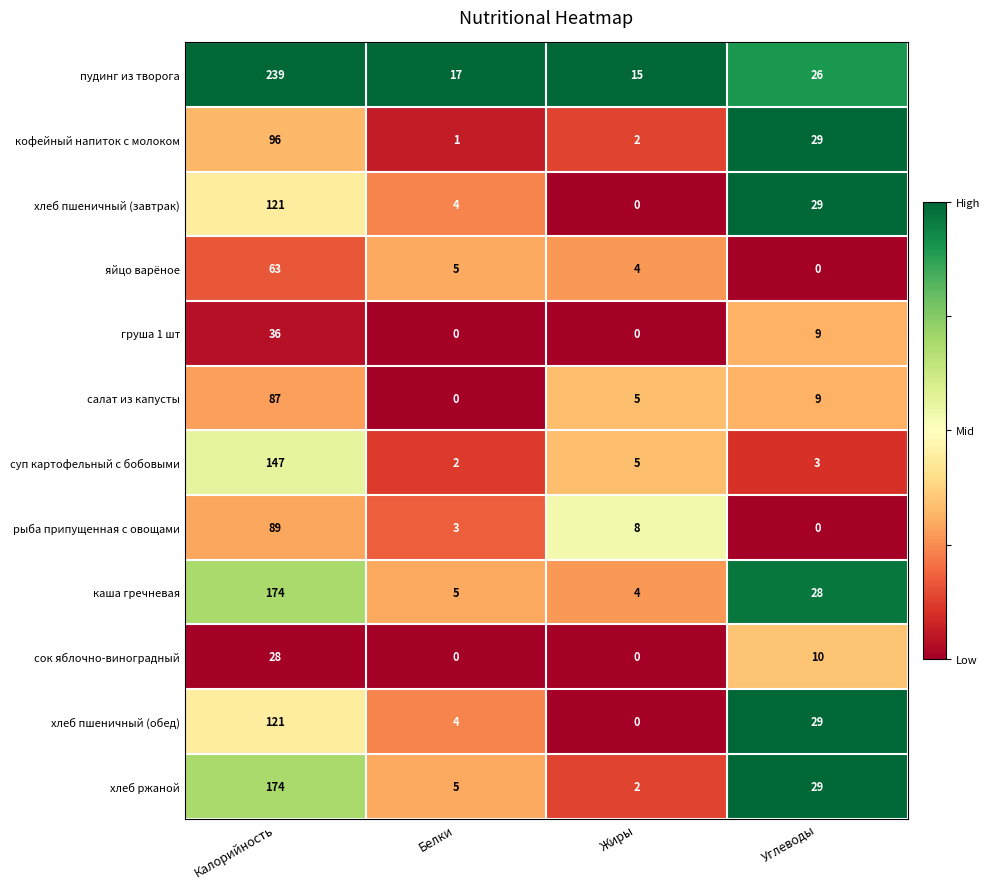

What is the difference between the maximum and minimum values in the кофейный напиток с молоком series?

95